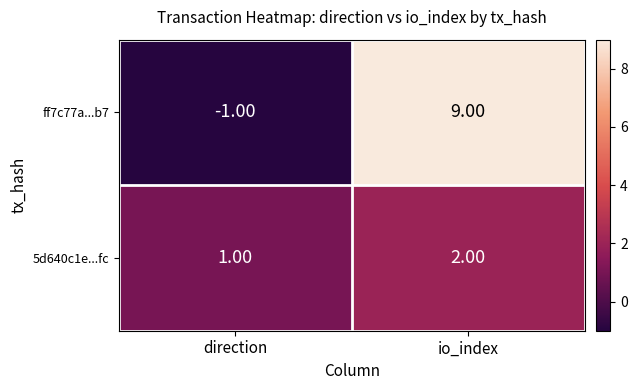

Which series has the largest range (max minus min)?

ff7c77a...b7